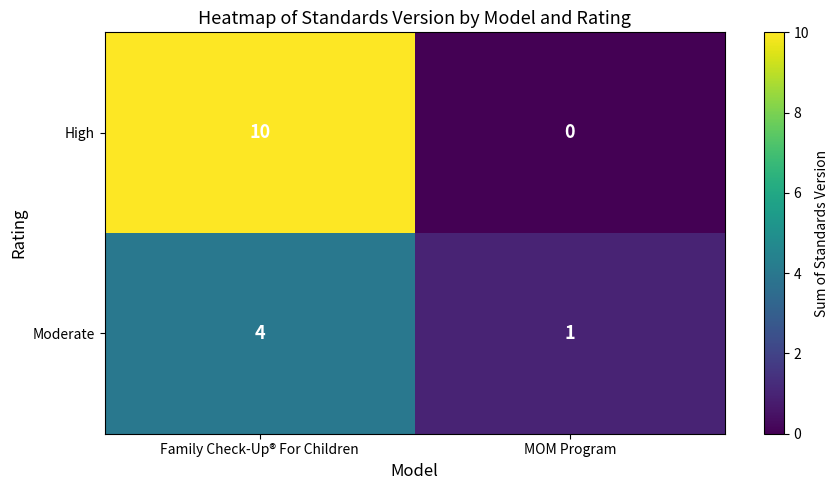

Which category has the lowest value across all series?

MOM Program